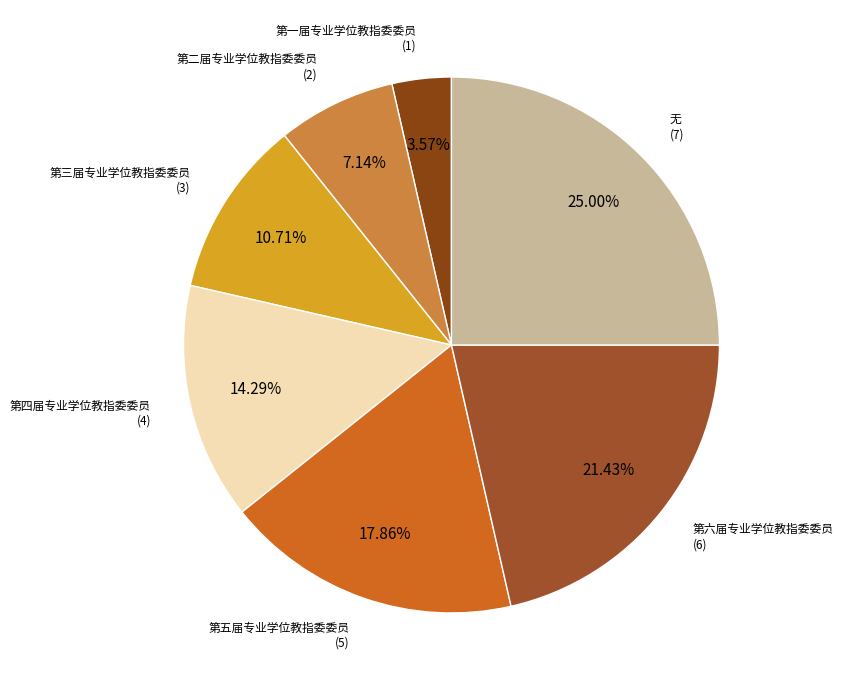

What percentage do 第三届专业学位教指委委员 and 第一届专业学位教指委委员 together represent?

14.3%